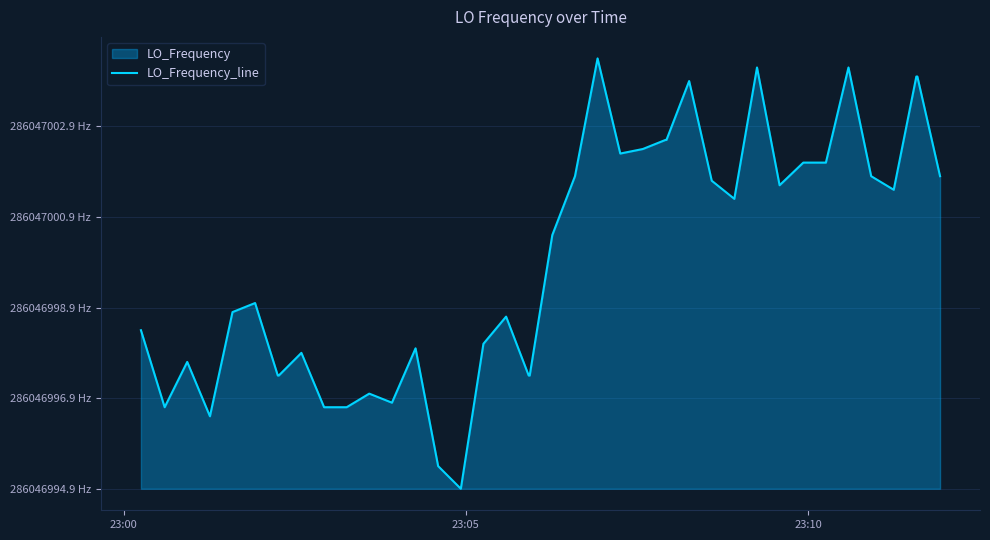

Does the chart display data point markers on the line(s)?

No